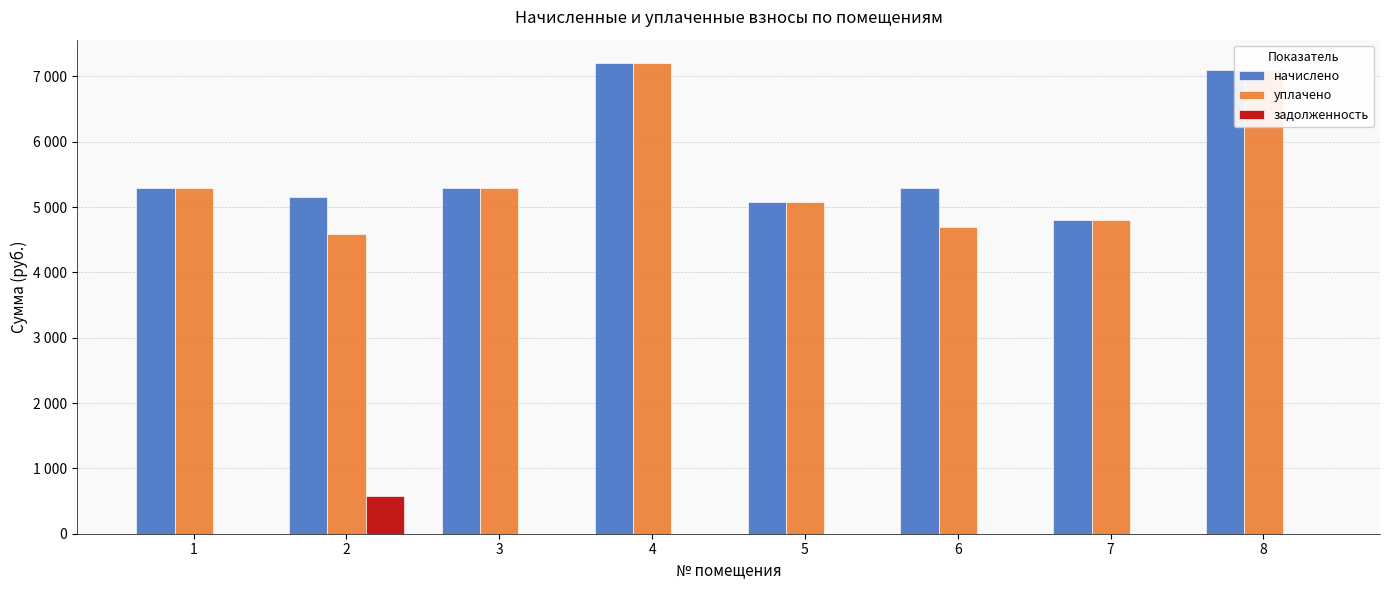

Reading right to left, transcribe all the data shown in this chart.

начислено: 7091.9	4806.5	5290.9	5079.8	7203.6	5290.9	5154.3	5290.9
уплачено: 7091.9	4806.5	4703.0	5079.8	7203.6	5290.9	4581.6	5290.9
задолженность: 0.0	0.0	0.0	0.0	0.0	0.0	572.7	0.0